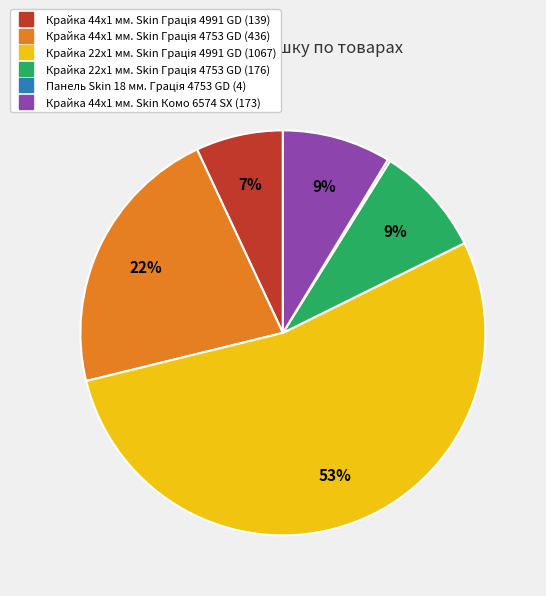

Does any single category account for the majority?

Yes